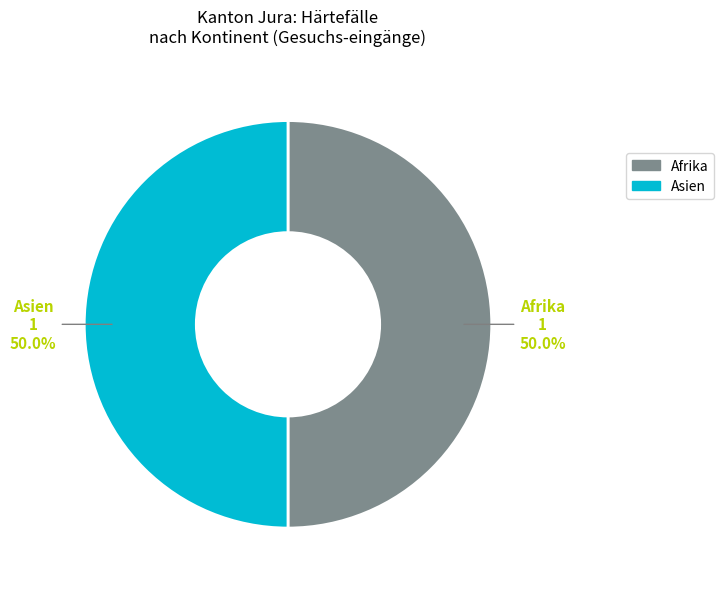

What percentage is NOT represented by Asien?

50.0%